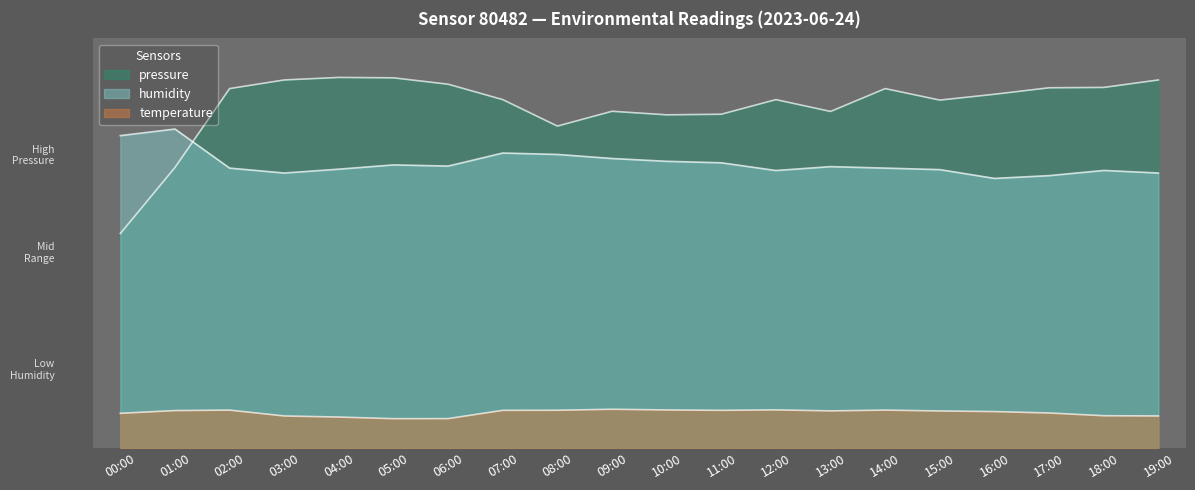

Is the value of temperature at 05:00 greater than the value of pressure at 19:00?

No